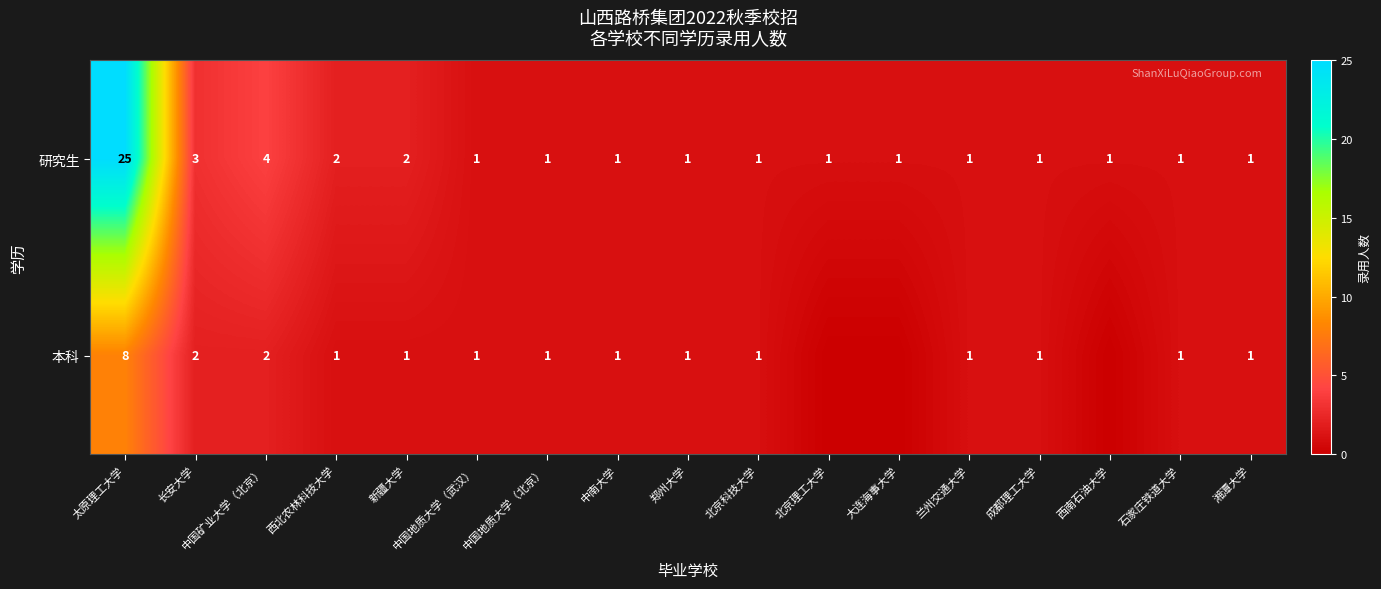

True or false: 研究生 has a value of 3 at 新疆大学.

False